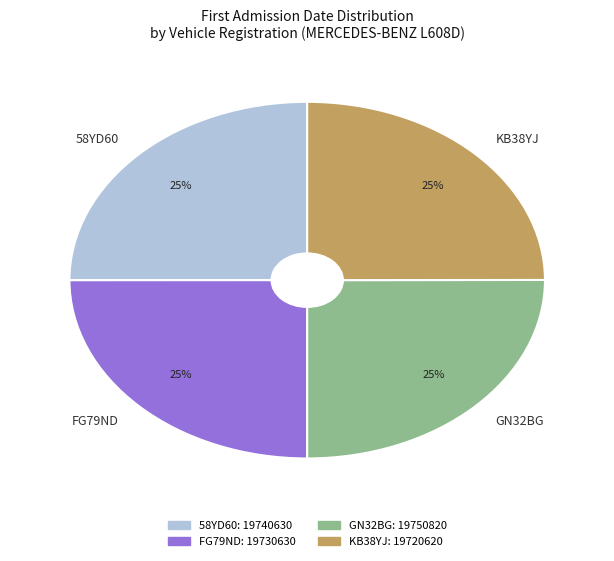

To the nearest percent, what portion does 58YD60 represent?

25%